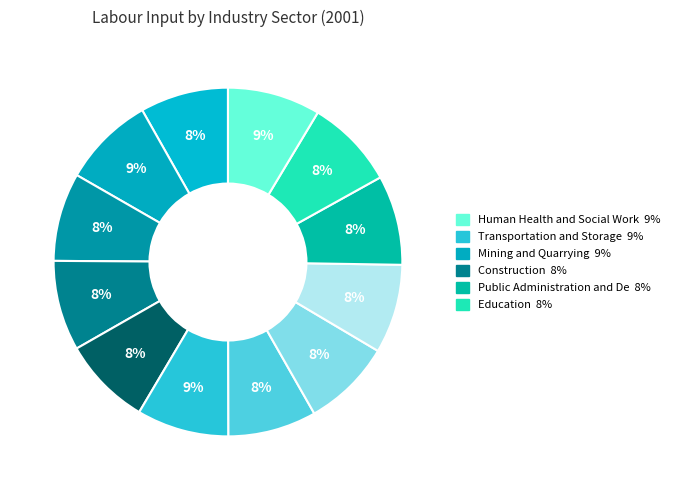

True or false: Construction accounts for 8% of the total.

True